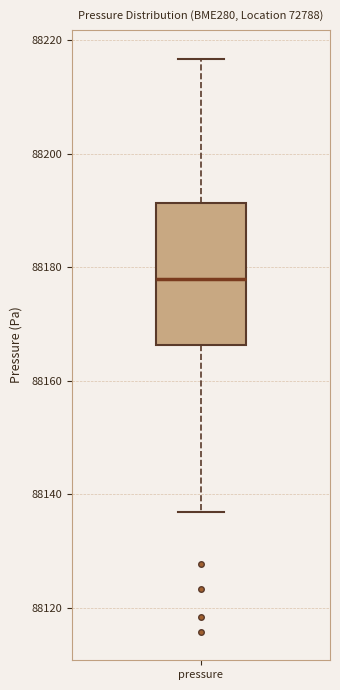

Read this box plot against the y-axis: the position of the median line, the range covered by the box, and the ends of both whiskers. The values are not printed on the chart, so give them approximately, as read against the axis.

median 88178, box 88166 to 88192, whiskers 88136 to 88216